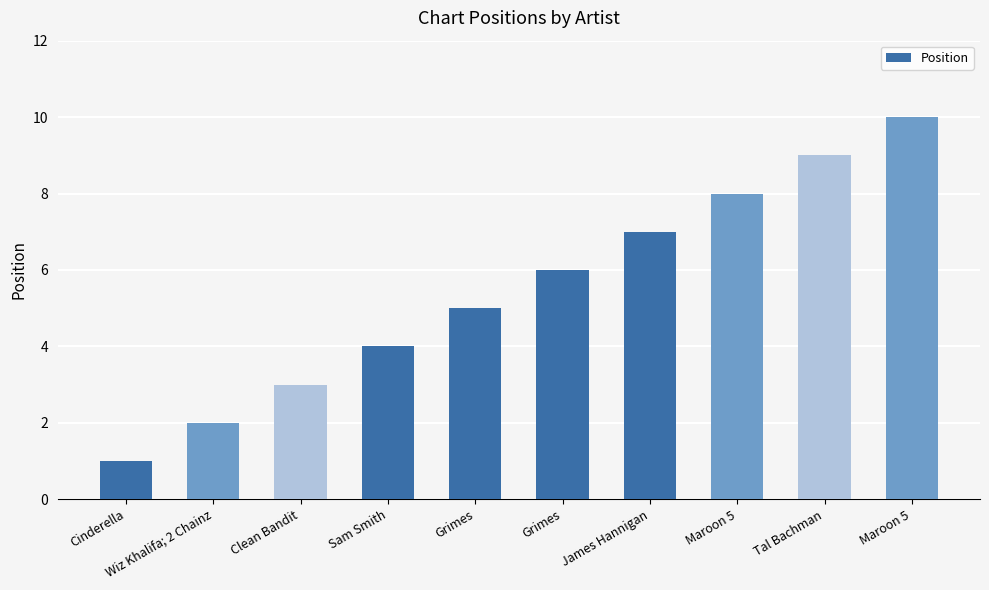

At which category does the chart reach its minimum across all series?

Cinderella